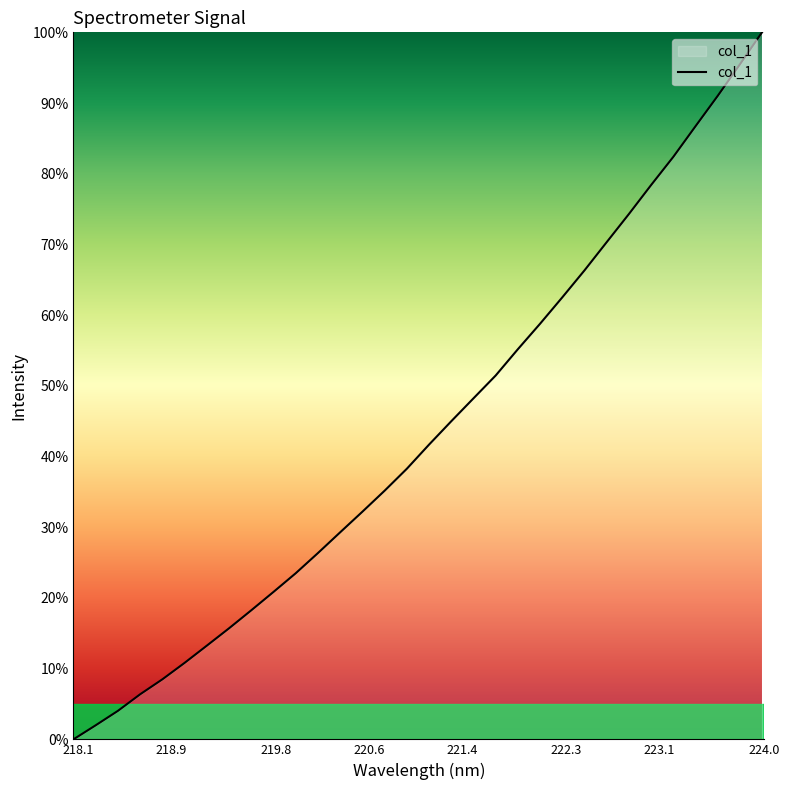

What is the maximum value shown in the chart?

100.0